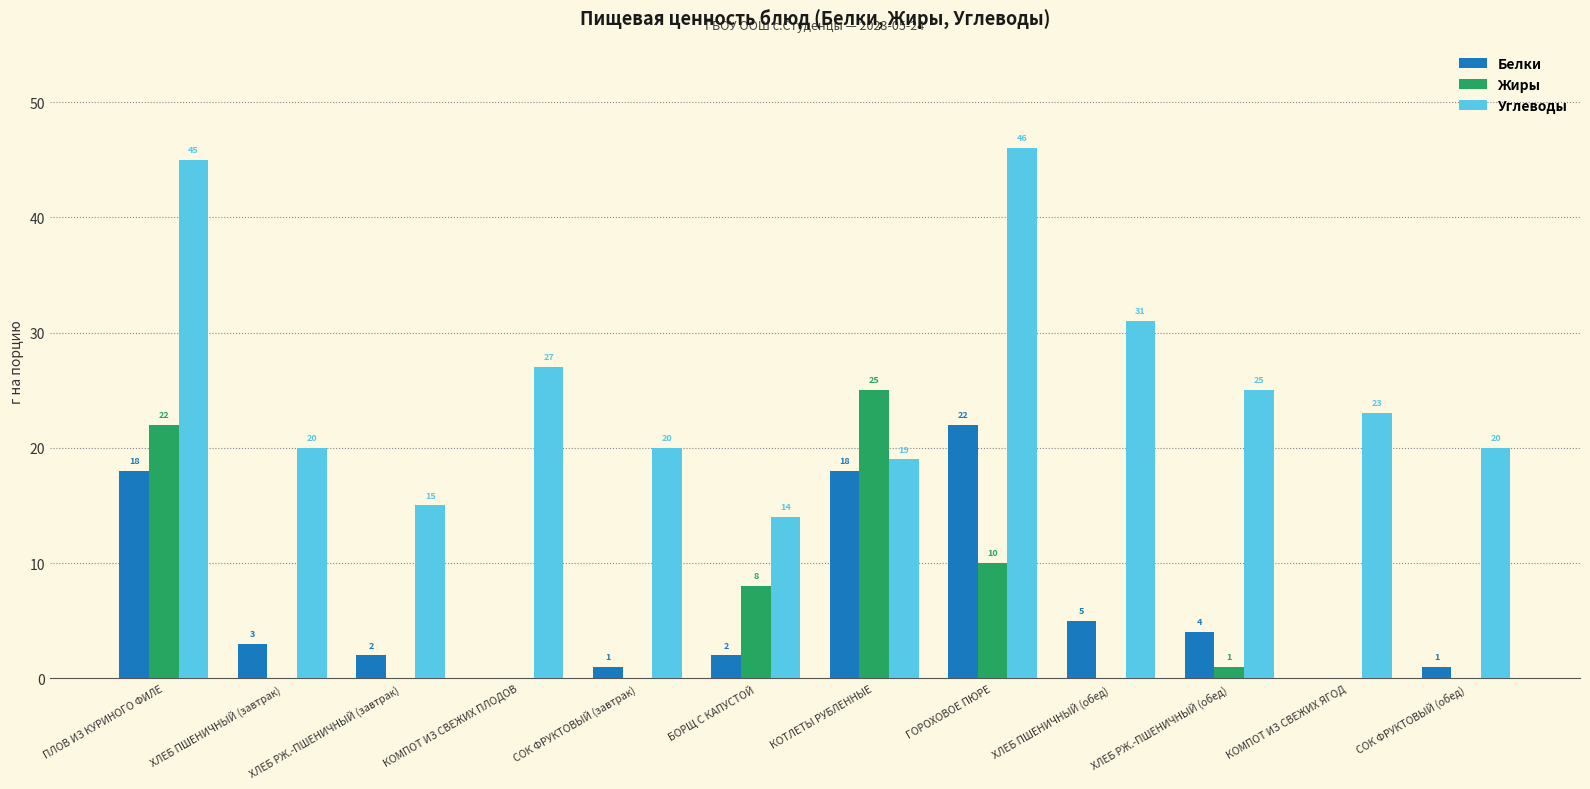

How many groups of bars are there?

12